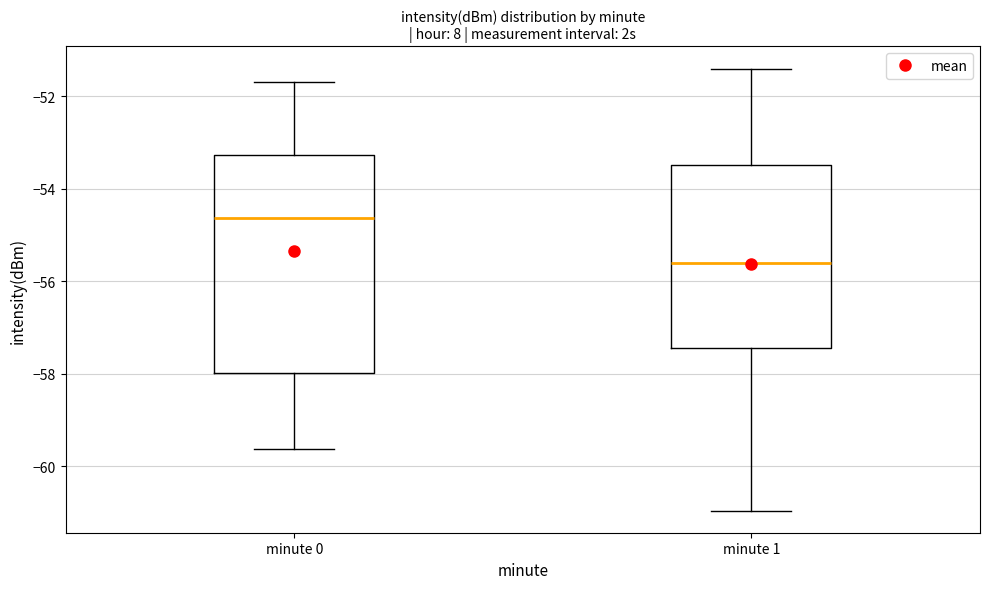

Where does the median line of the box for minute 0 sit on the y-axis? The values are not printed on the chart, so give them approximately, as read against the axis.

-54.6